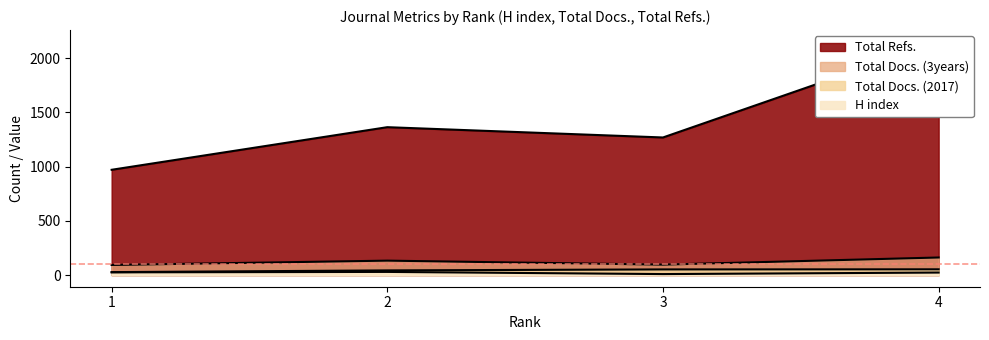

The Total Docs. (3years) series shows 50 at 4. True or false?

False